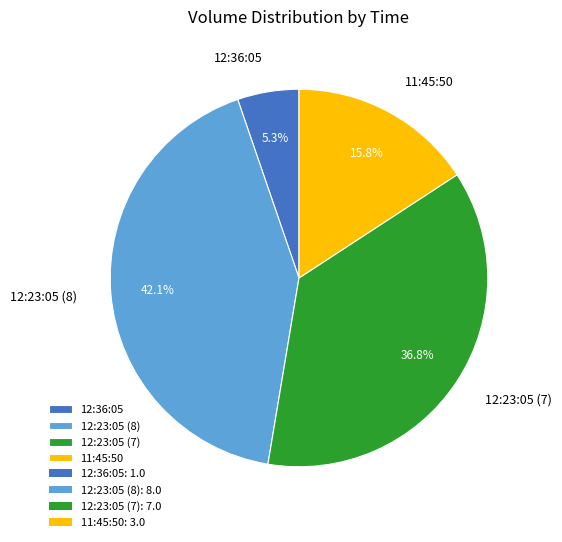

Does any single category account for the majority?

No